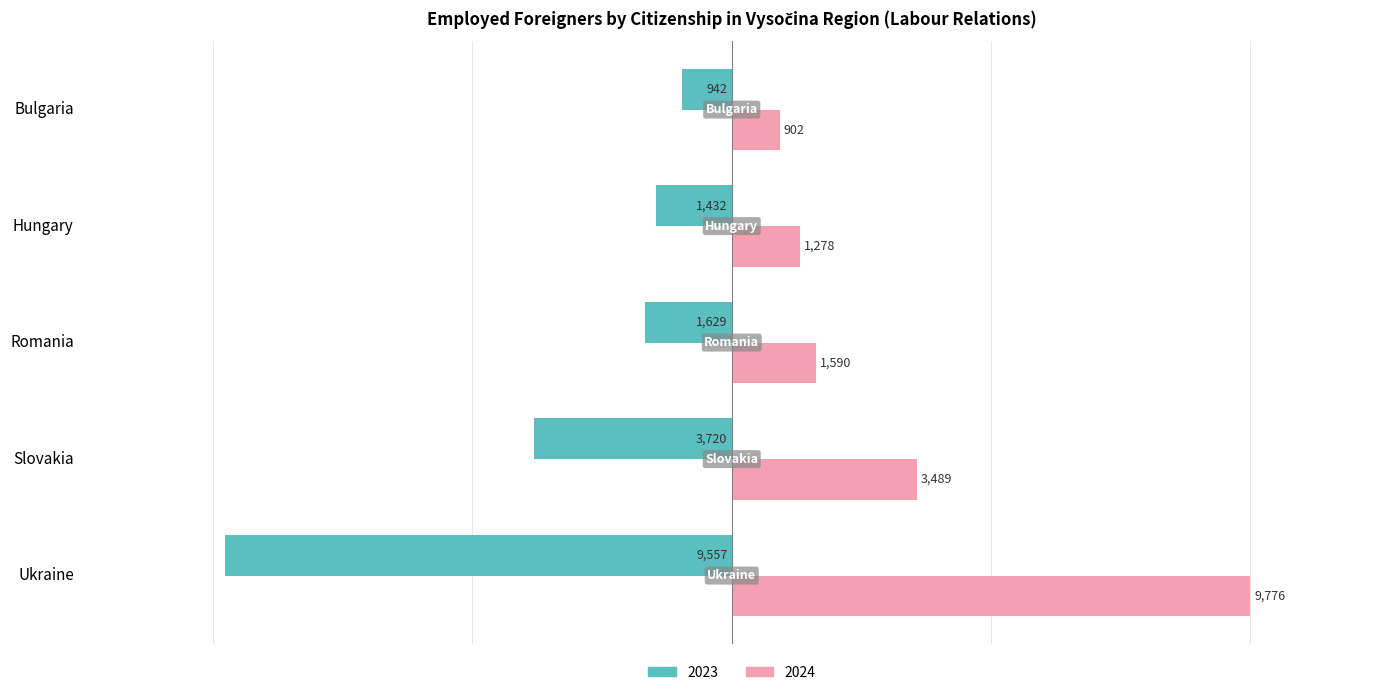

Which series has the largest range (max minus min)?

2024